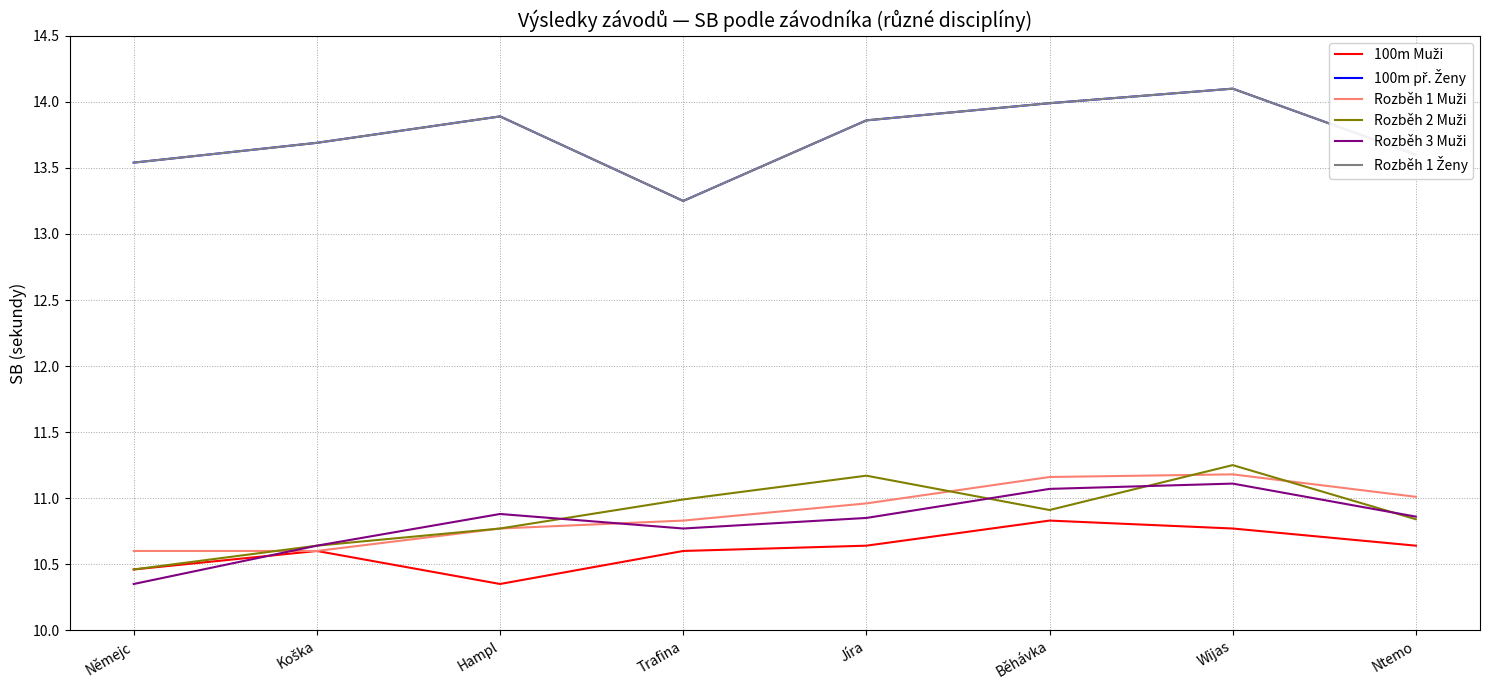

True or false: Rozběh 1 Muži has more than 1 points higher than both neighbors.

False